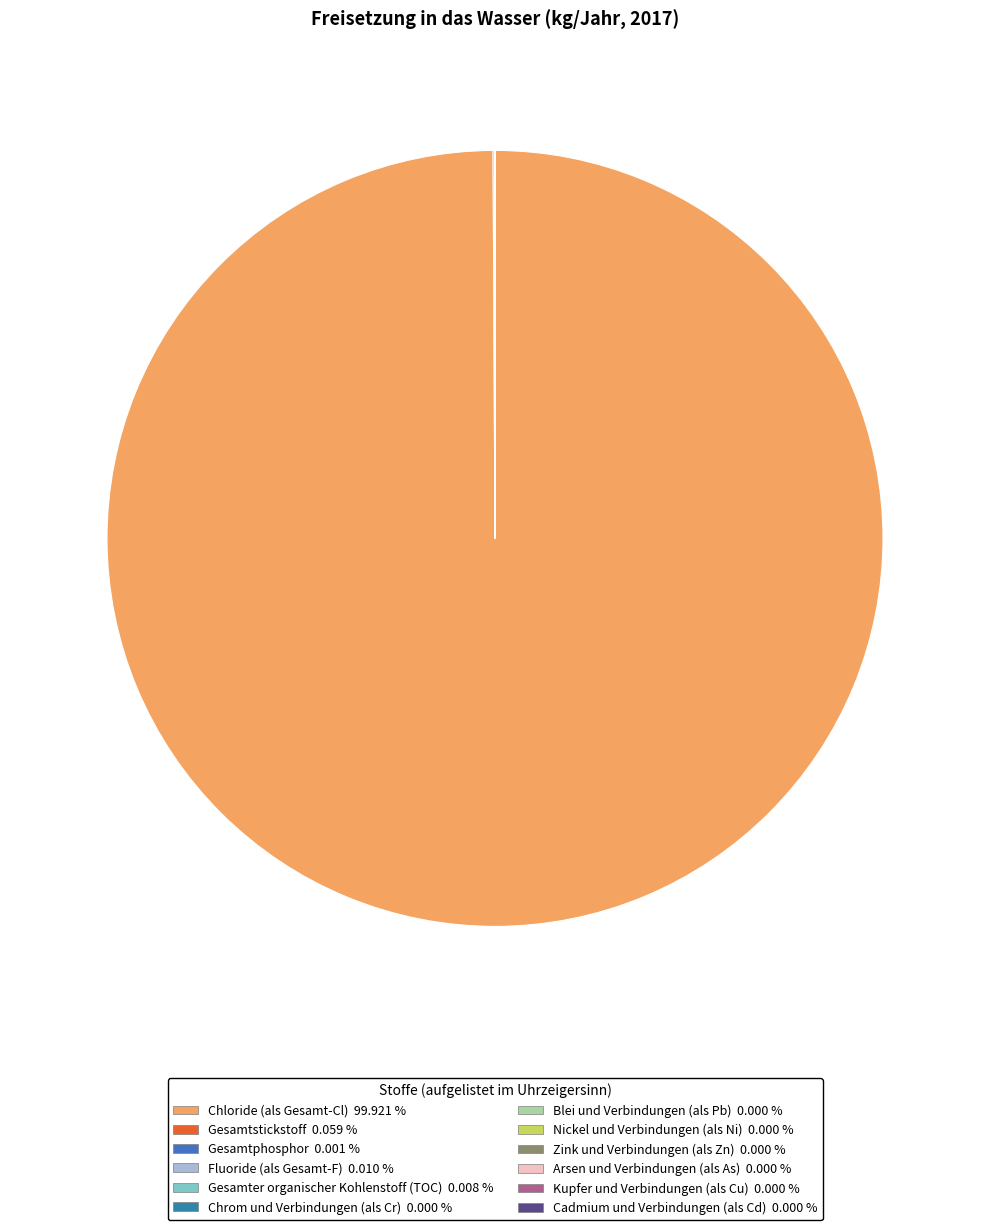

Is there any slice that represents more than half of the pie?

Yes